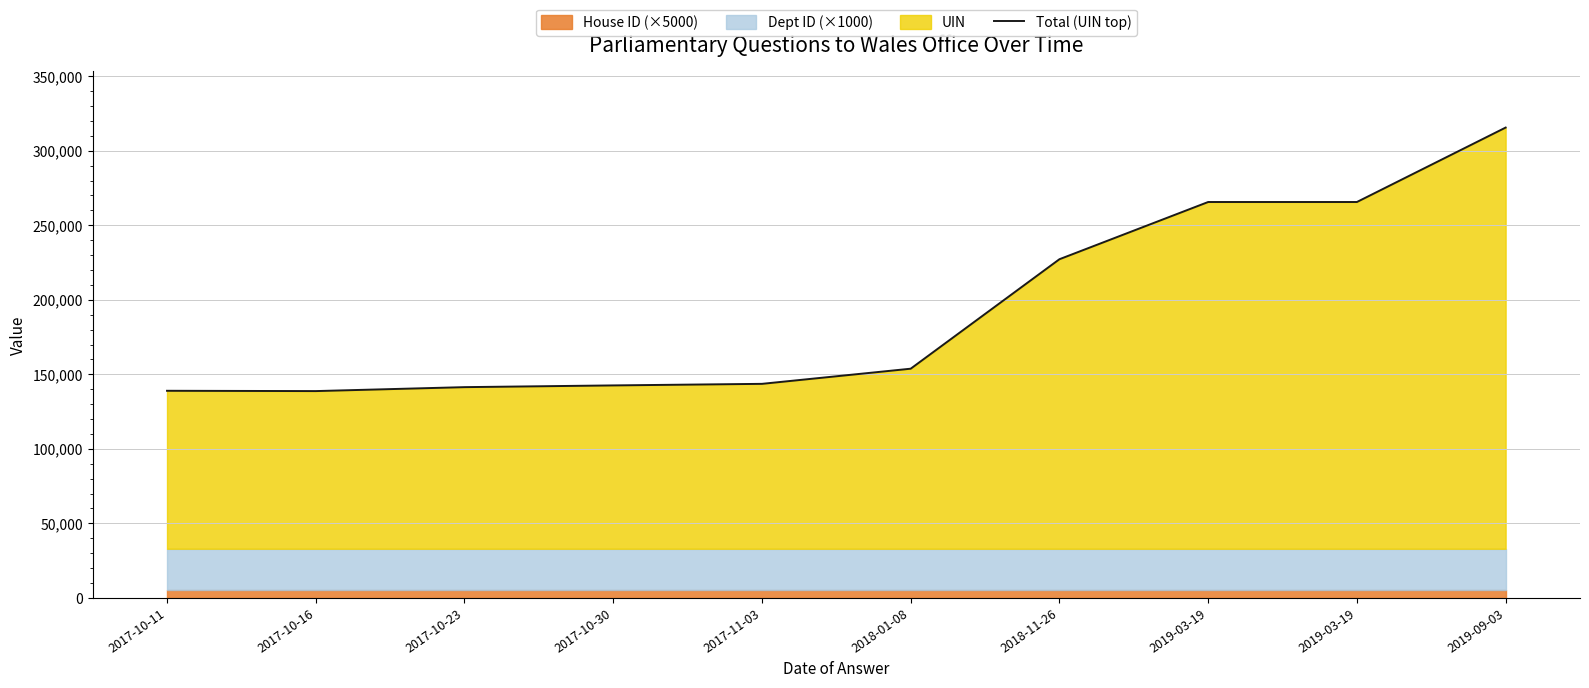

Reading left to right, list all the values displayed in this chart.

2017-10-11=138963	2017-10-16=138759	2017-10-23=141404	2017-10-30=142564	2017-11-03=143616	2018-01-08=153778	2018-11-26=227217	2019-03-19=265598	2019-03-19=265599	2019-09-03=315535